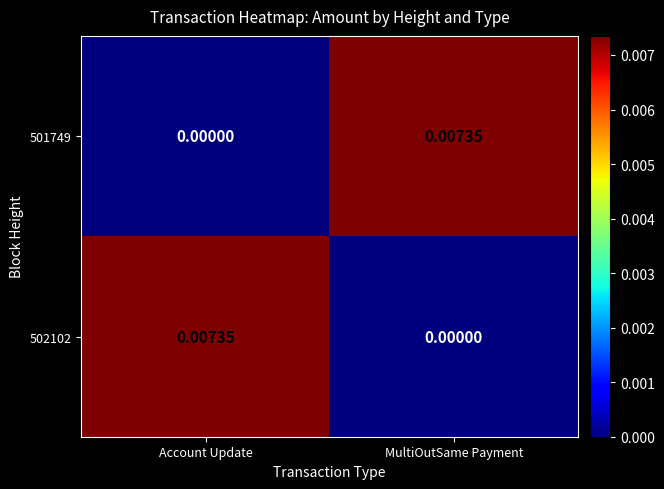

Which category has the lowest value in the 502102 series?

MultiOutSame Payment